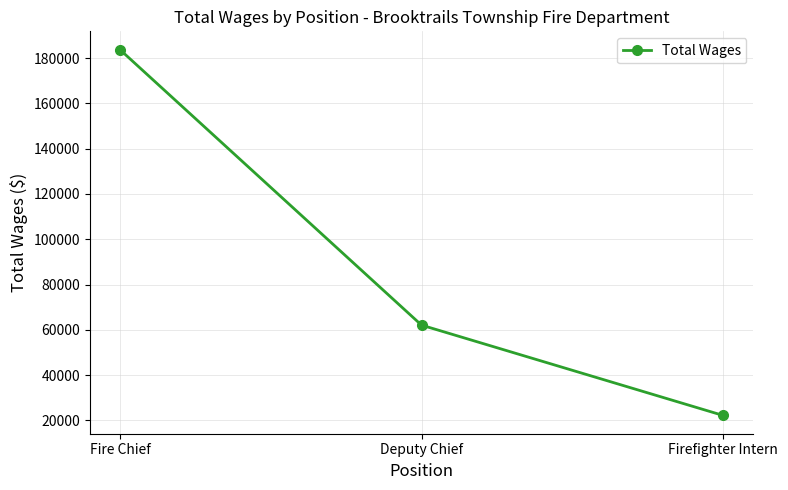

List the labels in order of value, largest first.

Fire Chief, Deputy Chief, Firefighter Intern